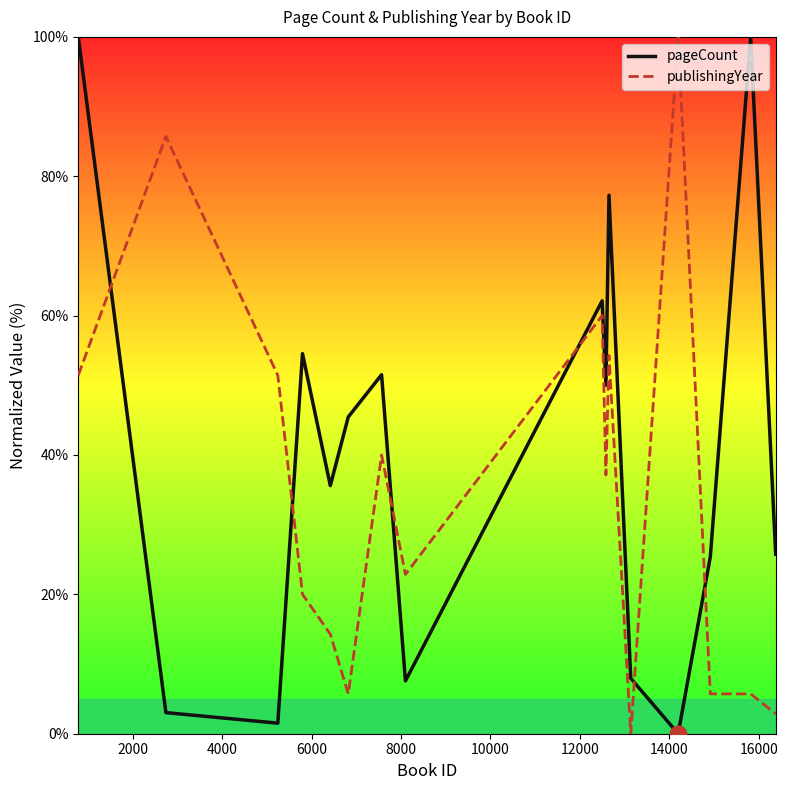

How many values in pageCount are above zero?

15